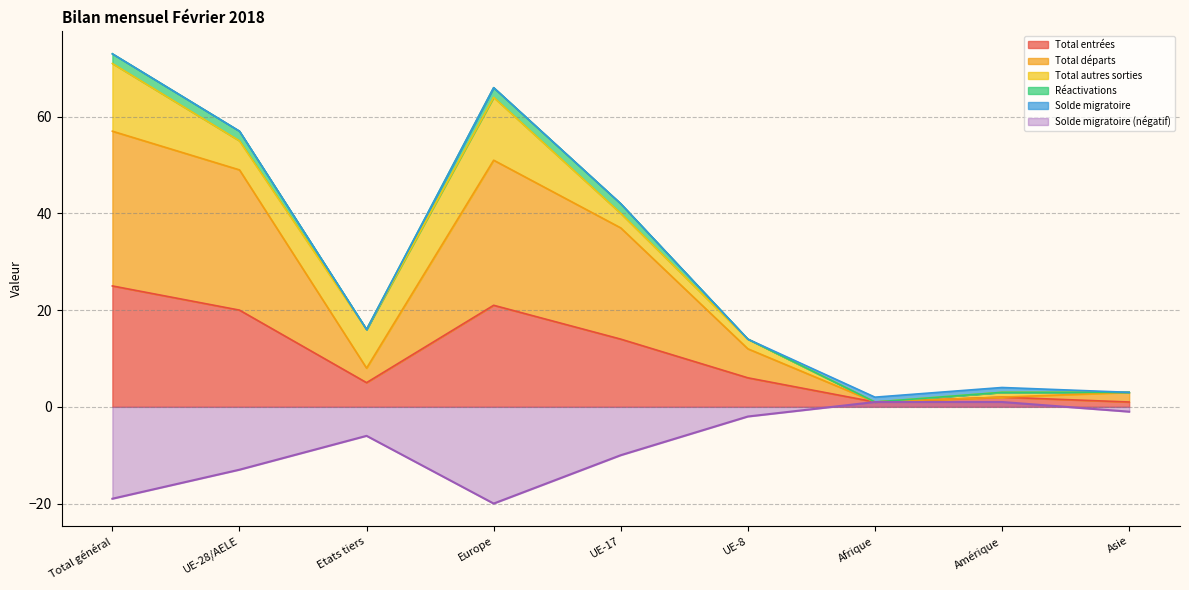

What is the label of the 1st point from the right?

Asie